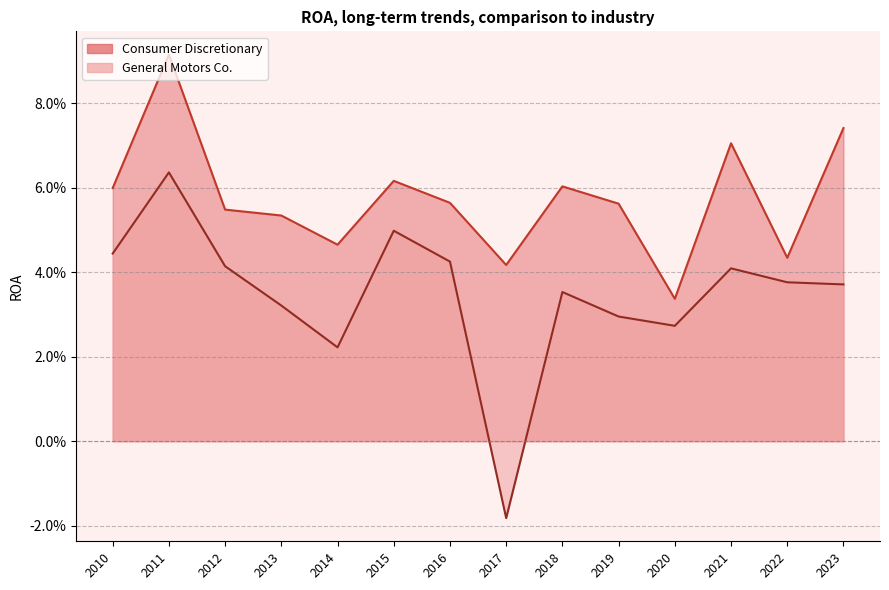

What are all the series names shown in the legend?

Consumer Discretionary, General Motors Co.